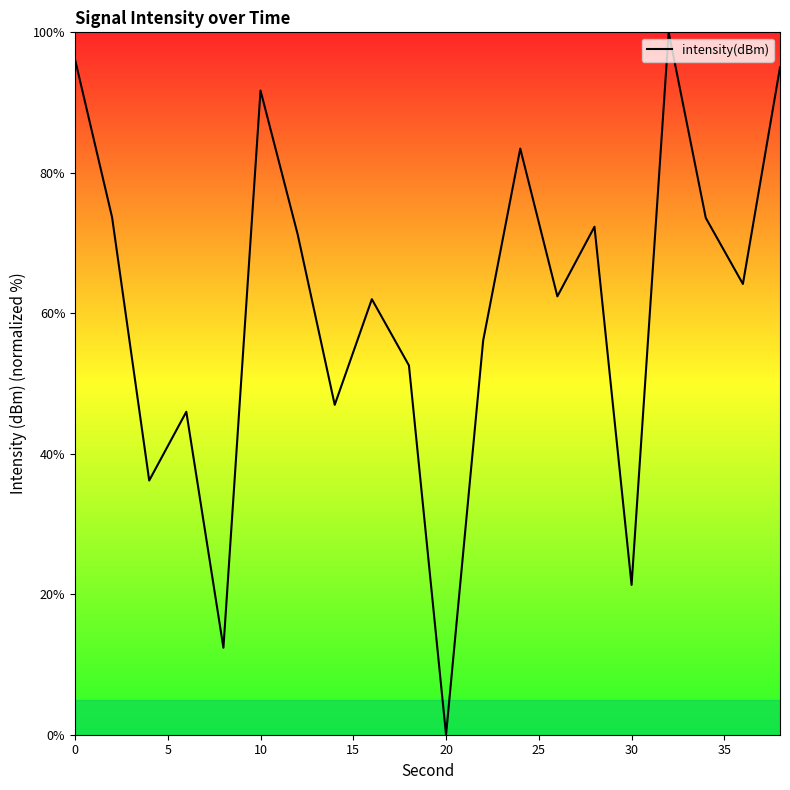

What is the difference between the maximum and minimum values?

100.0